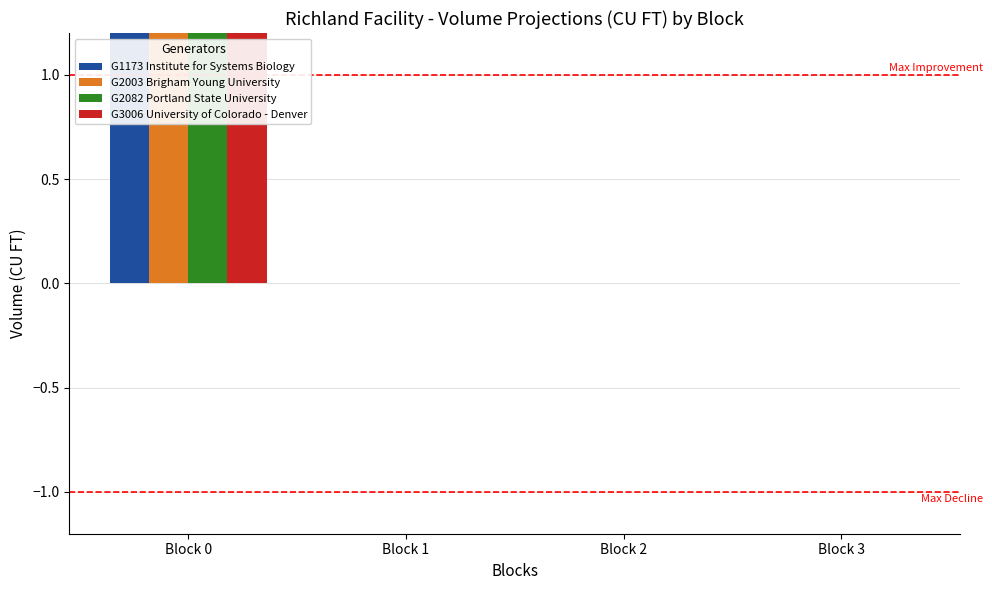

Reading left to right, list all the values displayed in this chart.

G1173 Institute for Systems Biology: Block 0=7.5	Block 1=0.0	Block 2=0.0	Block 3=0.0
G2003 Brigham Young University: Block 0=7.5	Block 1=0.0	Block 2=0.0	Block 3=0.0
G2082 Portland State University: Block 0=7.0	Block 1=0.0	Block 2=0.0	Block 3=0.0
G3006 University of Colorado - Denver: Block 0=10.0	Block 1=0.0	Block 2=0.0	Block 3=0.0